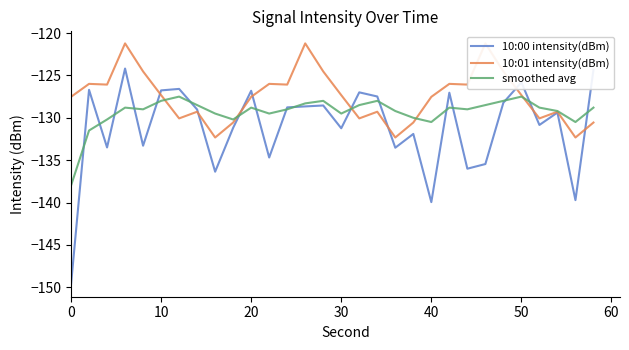

What is the sum of all smoothed avg values?

-3879.6